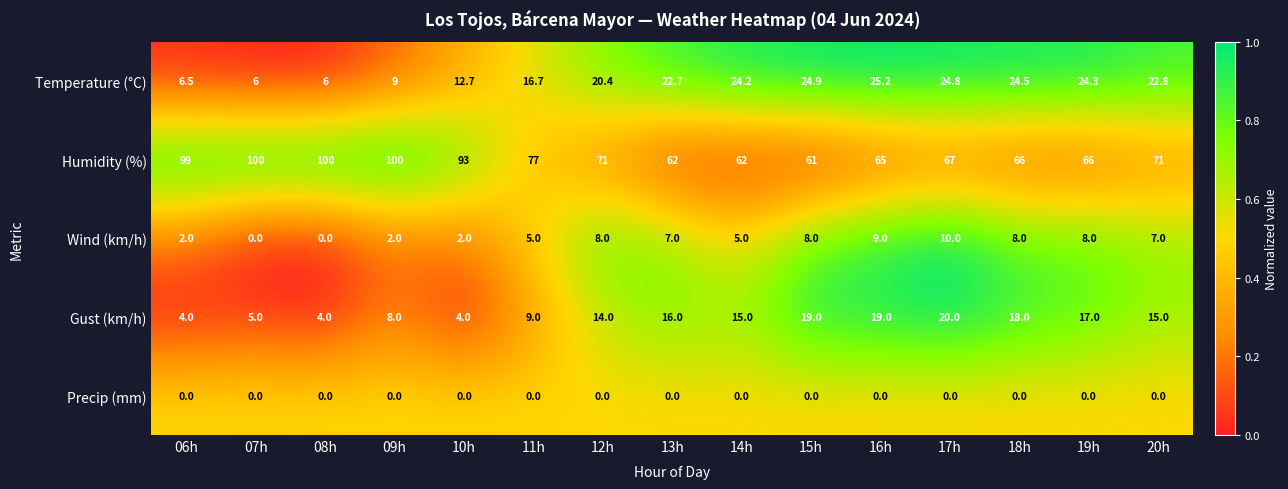

Which series has the largest range (max minus min)?

Humidity (%)